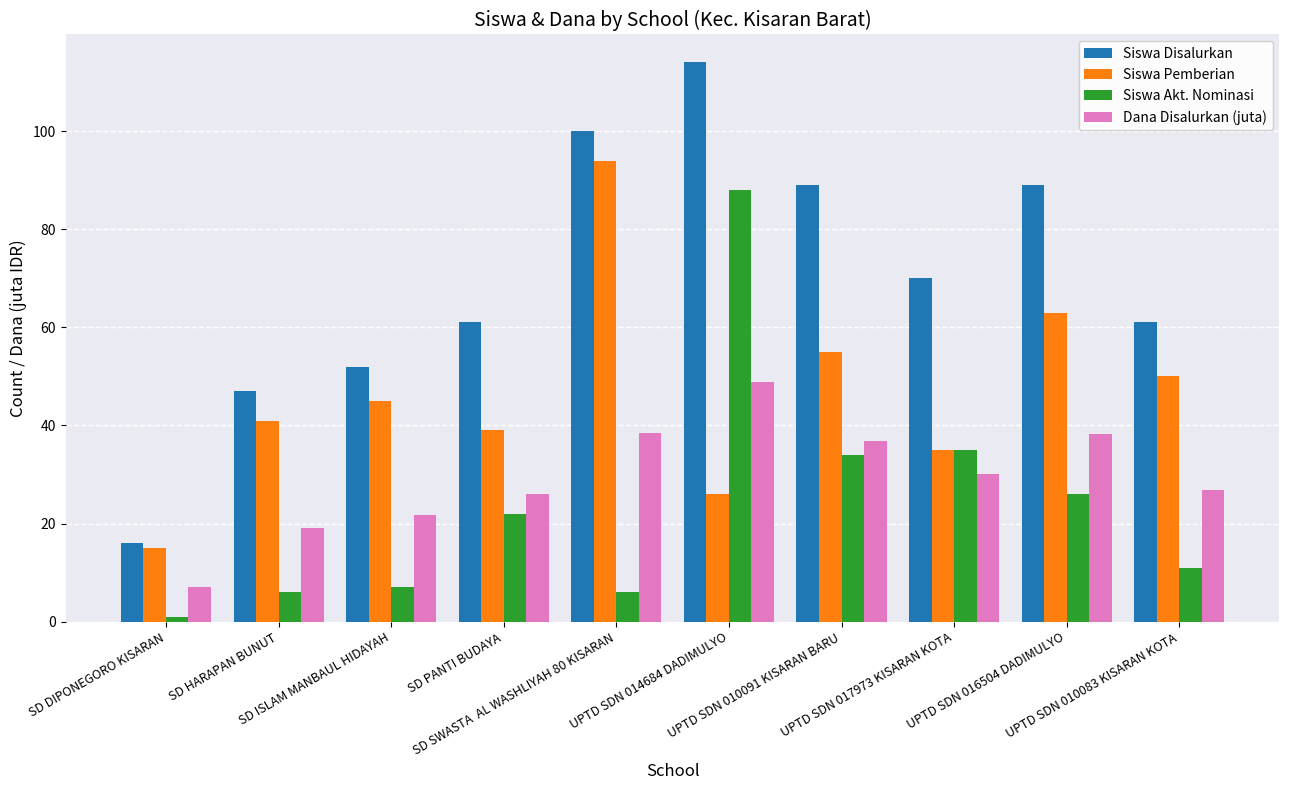

List the series in order of their peak value, lowest first.

Dana Disalurkan (juta), Siswa Akt. Nominasi, Siswa Pemberian, Siswa Disalurkan